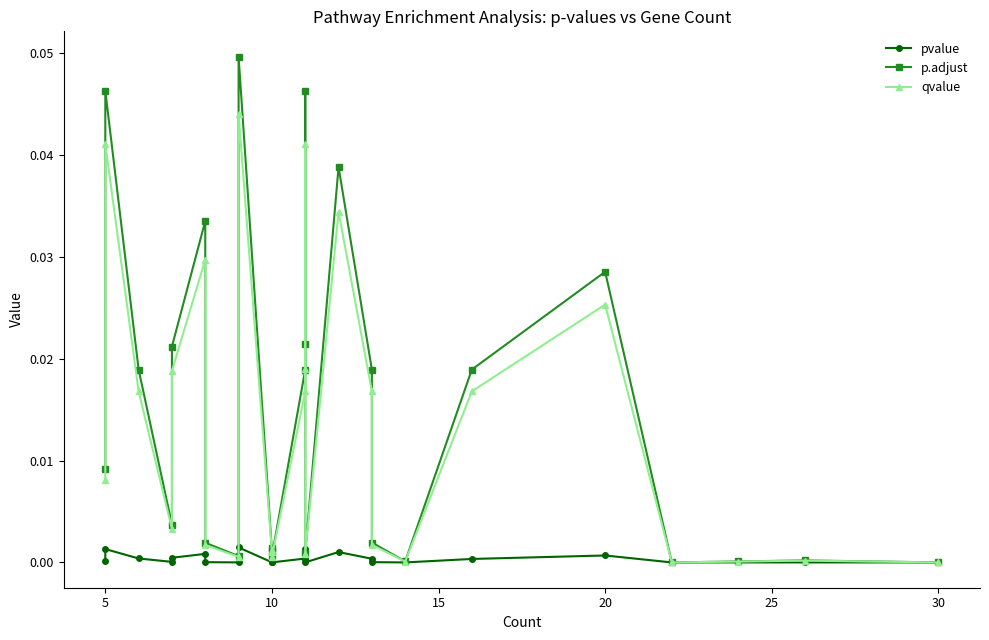

How many interior local peaks does the p.adjust series have?

8